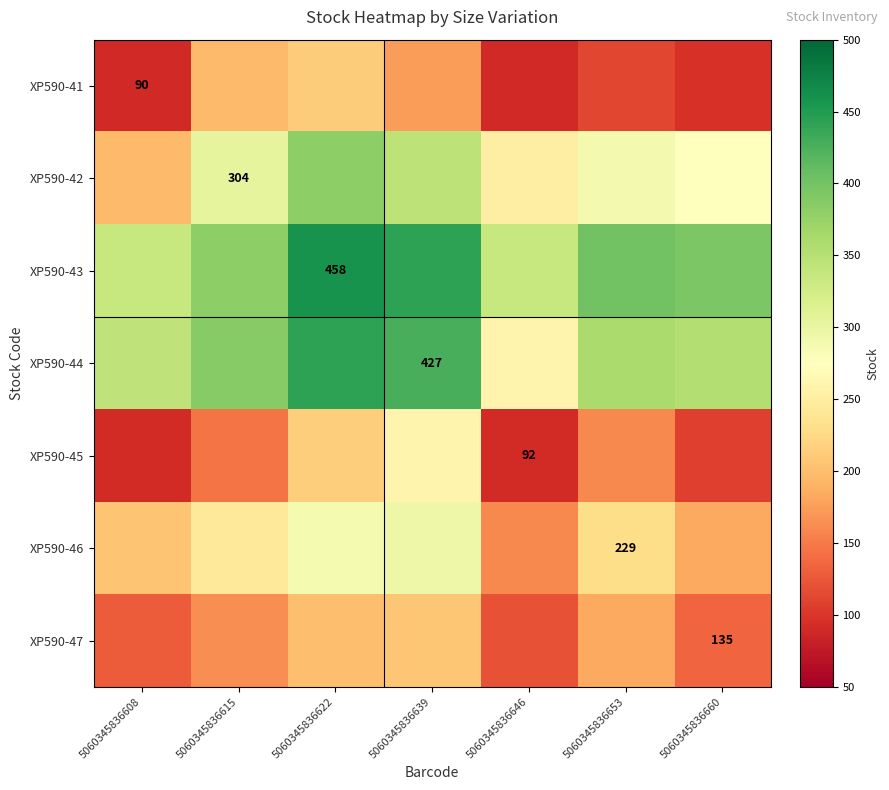

Which has a higher value, 5060345836660 or 5060345836639?

5060345836639